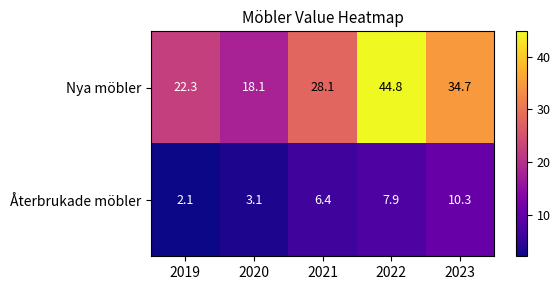

Where does the Nya möbler series first go above 28?

2021